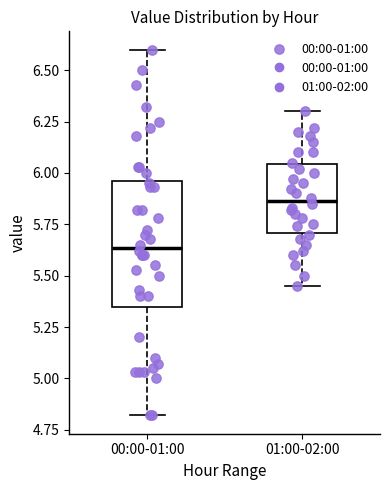

Which box has the lowest median line?

00:00-01:00